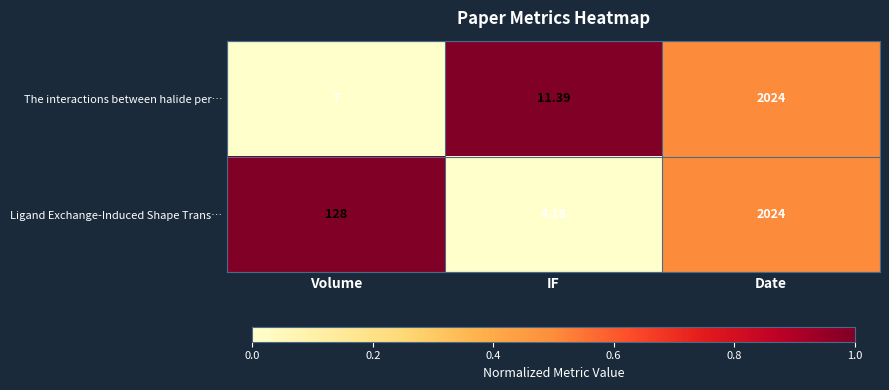

Which category has the highest value in the The interactions between halide per… series?

Date